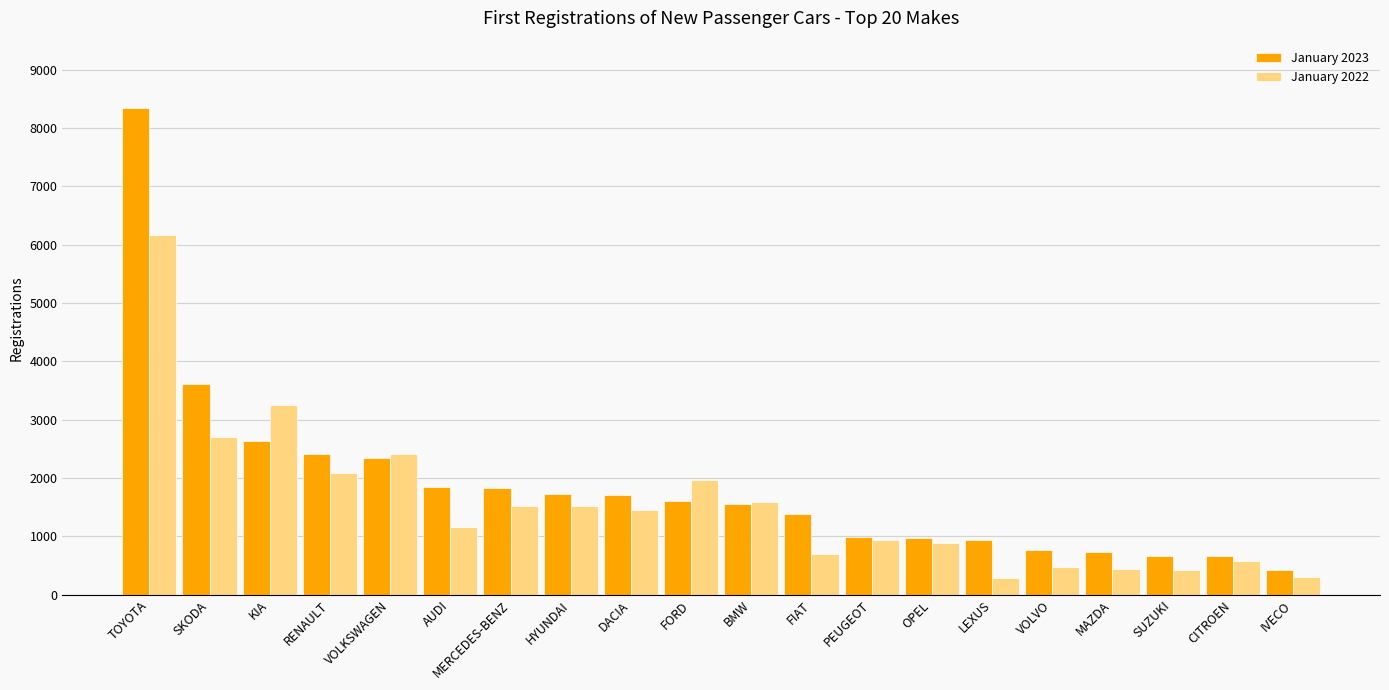

Rank the series by their maximum value, from lowest to highest.

January 2022, January 2023